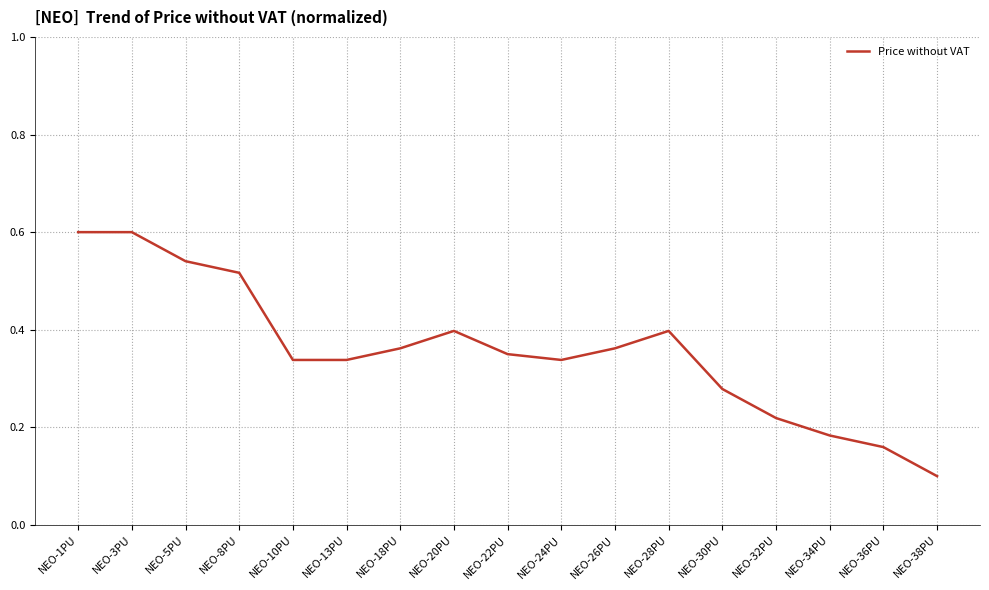

Which has a higher value, NEO-26PU or NEO-32PU?

NEO-26PU